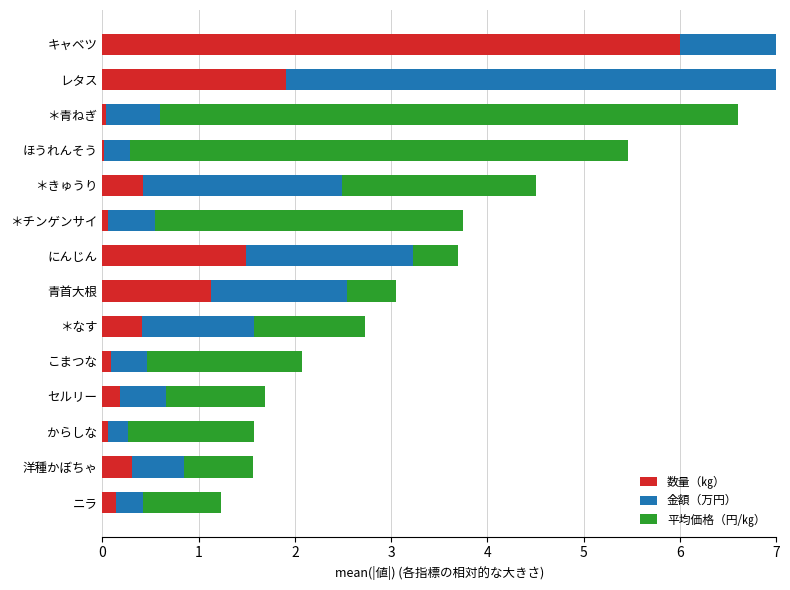

Count the number of data series in this chart.

3